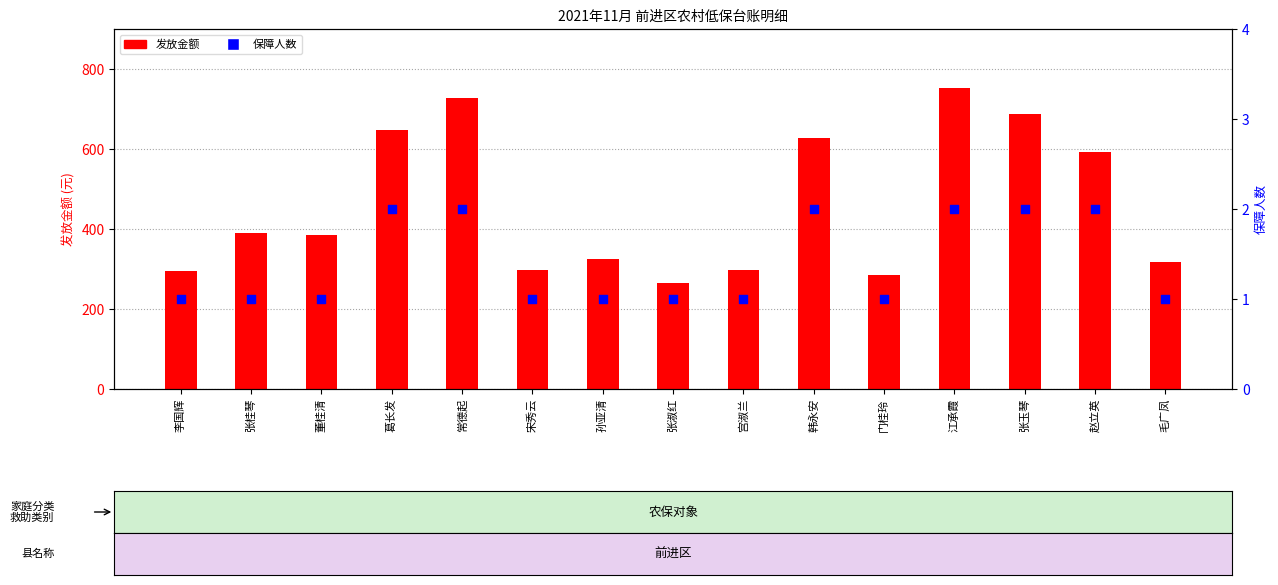

Which series has the largest Y range (max minus min)?

发放金额